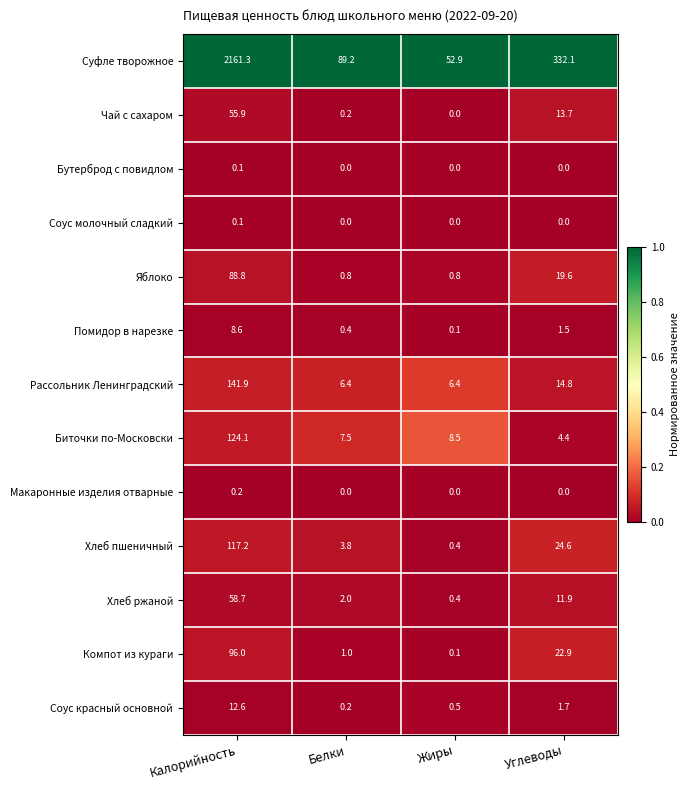

At which category is the sum across all series the highest?

Калорийность